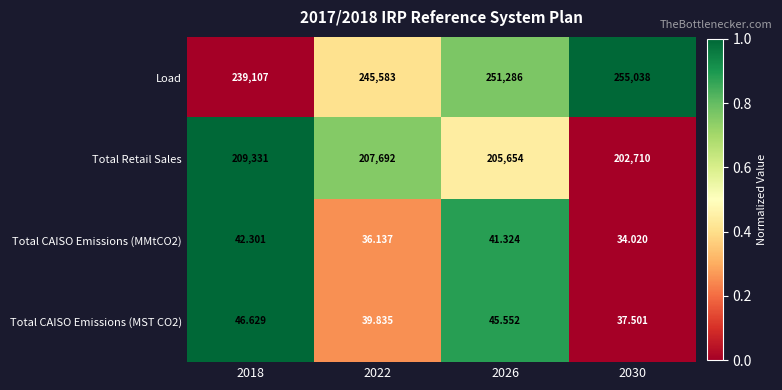

Is the value of Total CAISO Emissions (MST CO2) at 2026 greater than the value of Total CAISO Emissions (MMtCO2) at 2022?

Yes